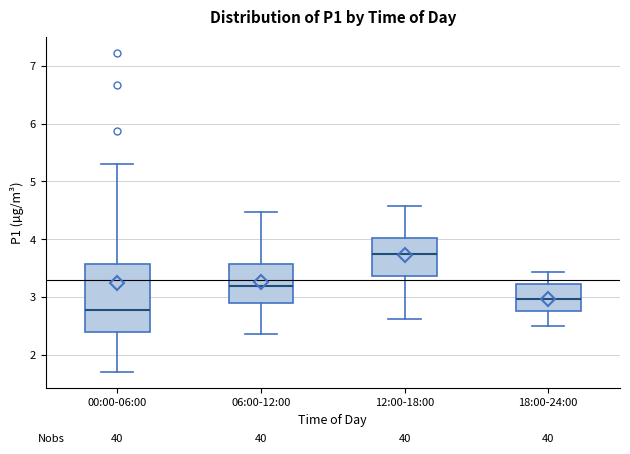

Where does the lower whisker of the box for 00:00-06:00 end on the y-axis? The values are not printed on the chart, so give them approximately, as read against the axis.

1.7